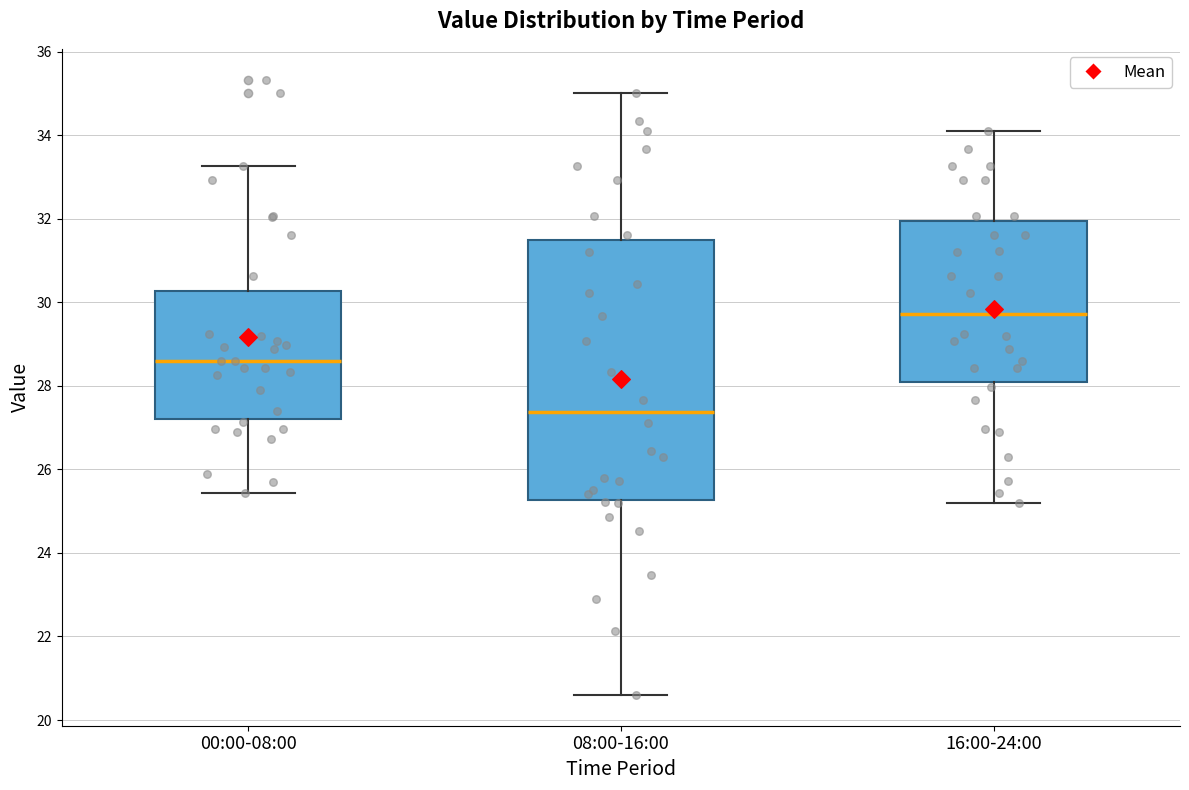

Where does the upper whisker of the box for 00:00-08:00 end on the y-axis? The values are not printed on the chart, so give them approximately, as read against the axis.

33.2